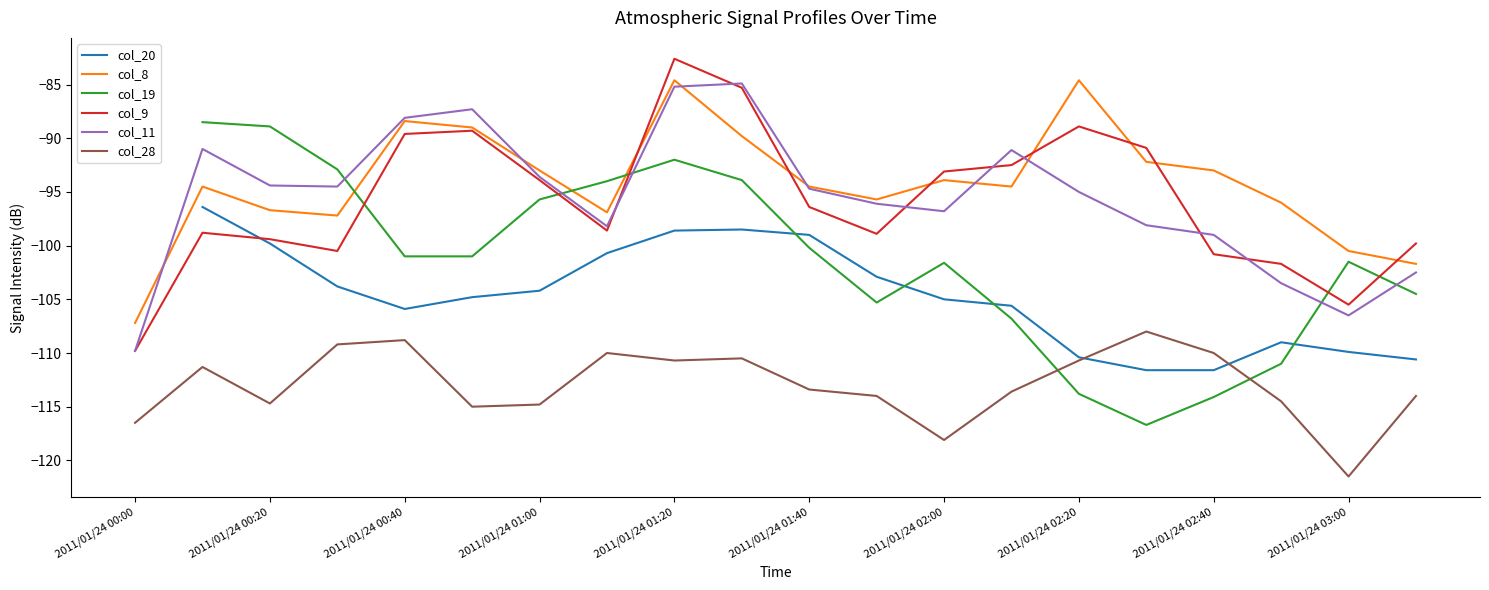

Which category has the lowest value in the col_9 series?

2011/01/24 00:00